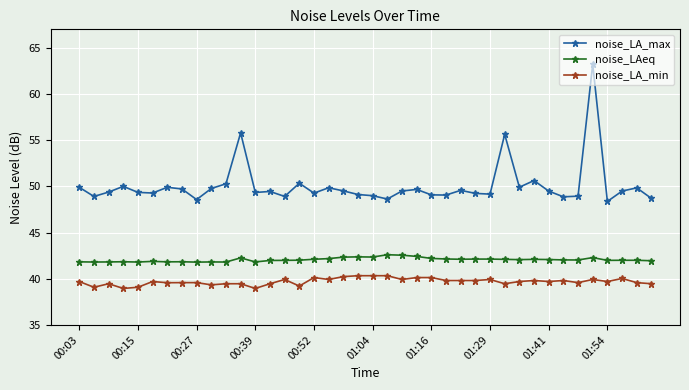

What are all the series names shown in the legend?

noise_LA_max, noise_LAeq, noise_LA_min